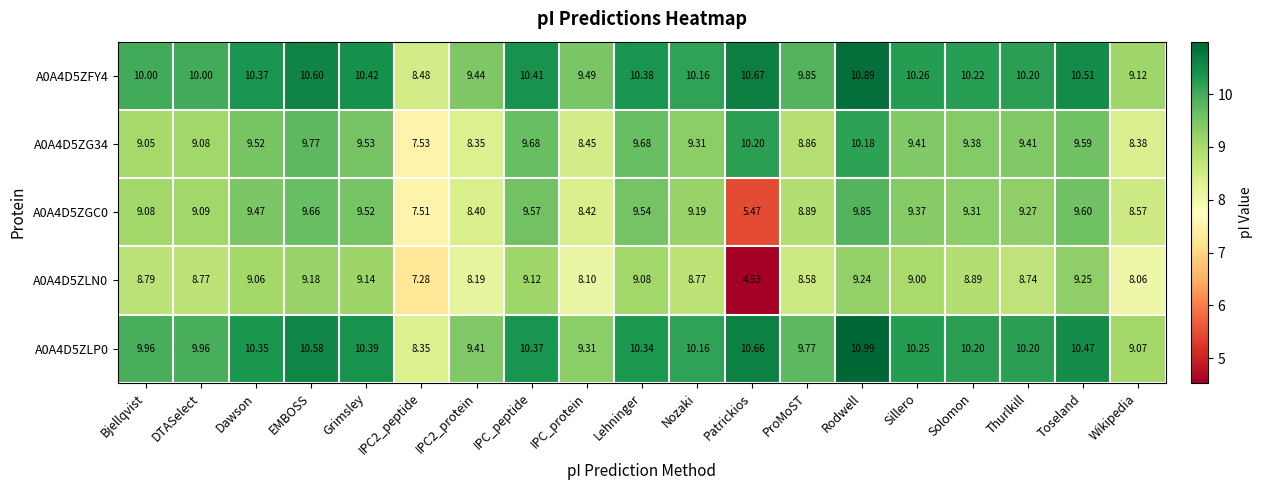

Where does the A0A4D5ZG34 series first go above 9?

Bjellqvist